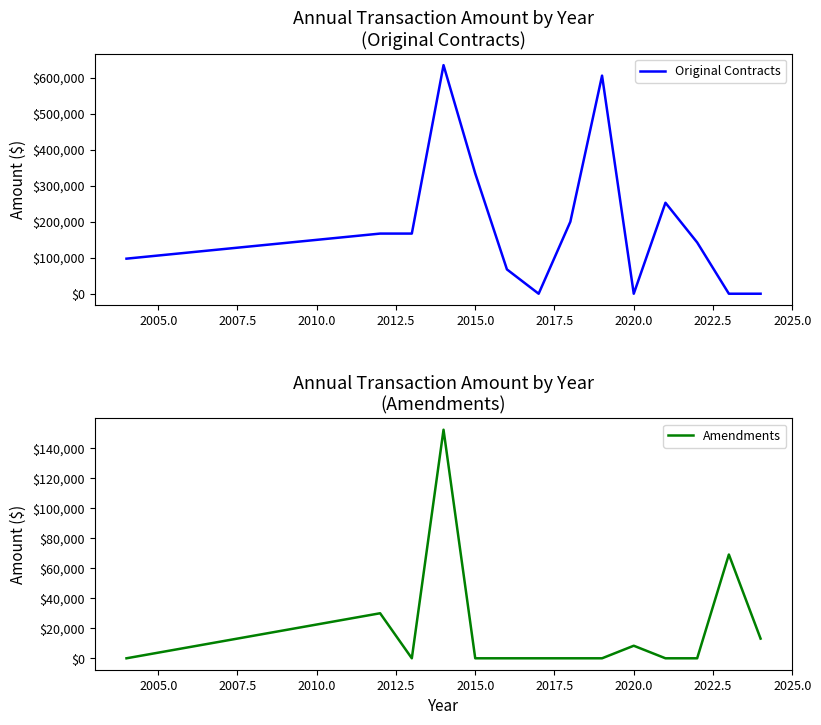

Rank the series by their average value, from lowest to highest.

Amendments, Original Contracts